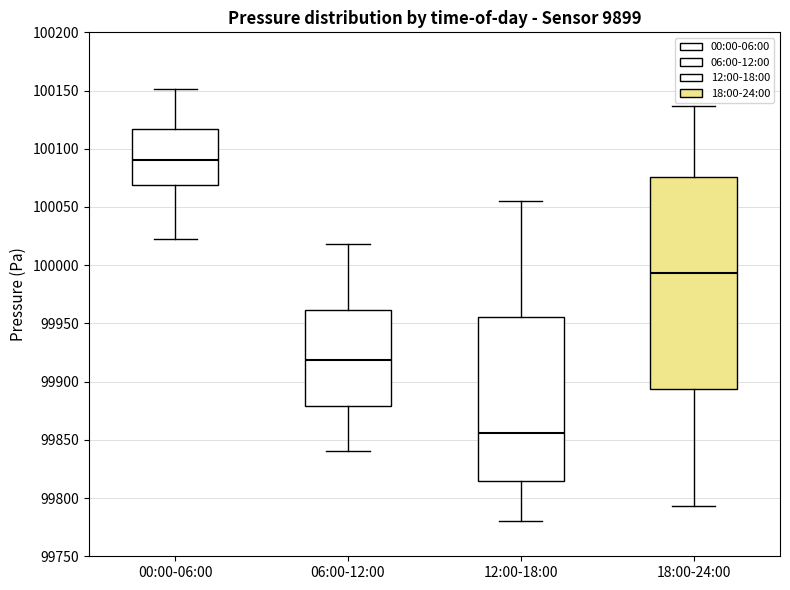

Reading left to right, read every box against the y-axis: the position of its median line, the range the box covers, and the ends of its whiskers. The values are not printed on the chart, so give them approximately, as read against the axis.

00:00-06:00: median 100090, box 100070 to 100115, whiskers 100025 to 100150
06:00-12:00: median 99920, box 99880 to 99960, whiskers 99840 to 100020
12:00-18:00: median 99855, box 99815 to 99955, whiskers 99780 to 100055
18:00-24:00: median 99995, box 99895 to 100075, whiskers 99795 to 100135